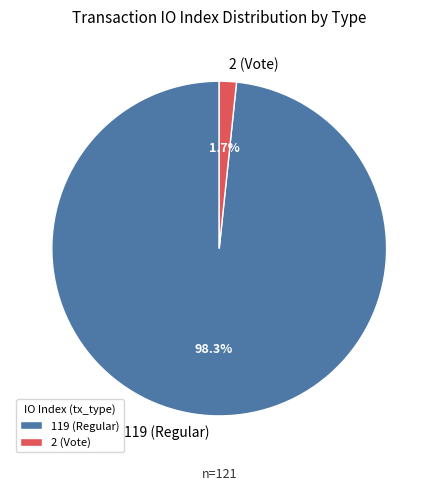

Combined, what portion of the pie is 119 (Regular) and 2 (Vote)?

100.0%